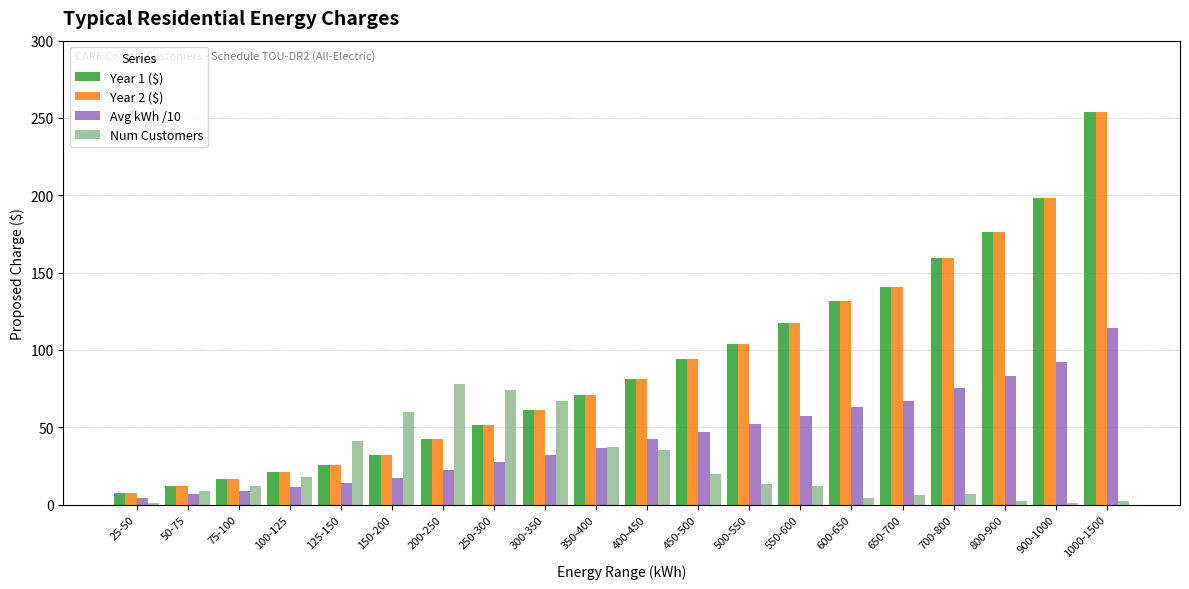

What is the spread (max minus min) of values at 150-200?

42.7